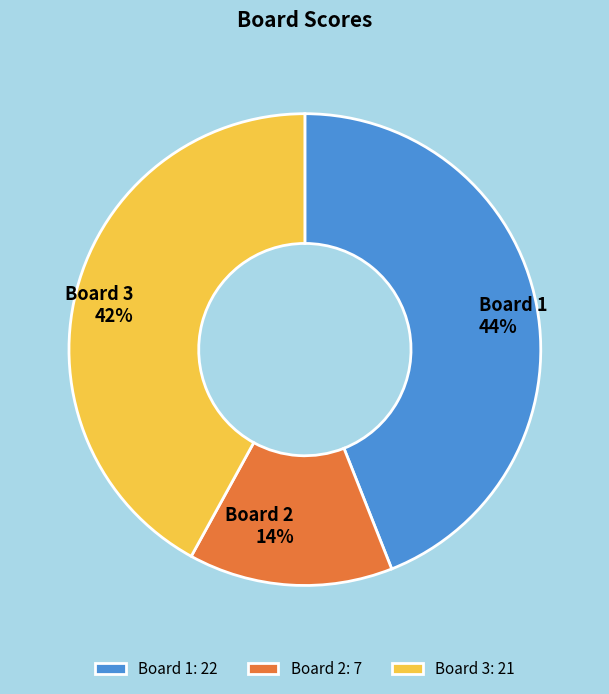

To the nearest percent, what portion does Board 1 represent?

44%